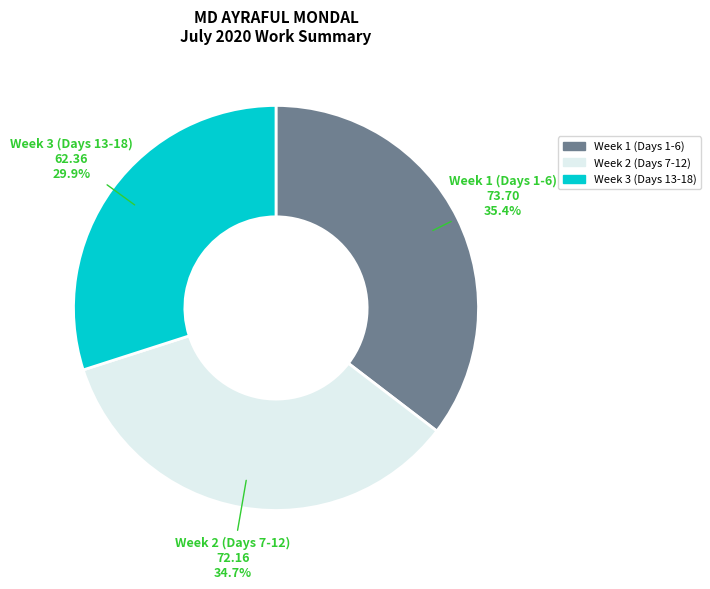

Does any single category account for the majority?

No